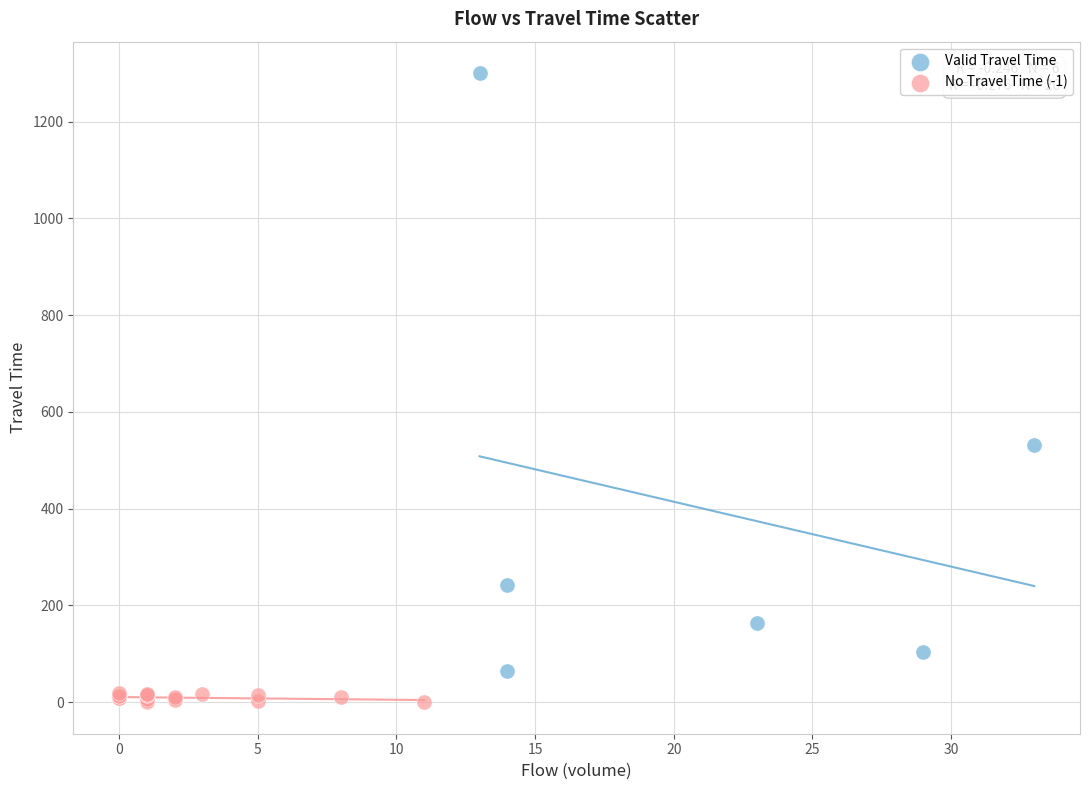

What are all the series names shown in the legend?

Valid Travel Time, No Travel Time (-1)